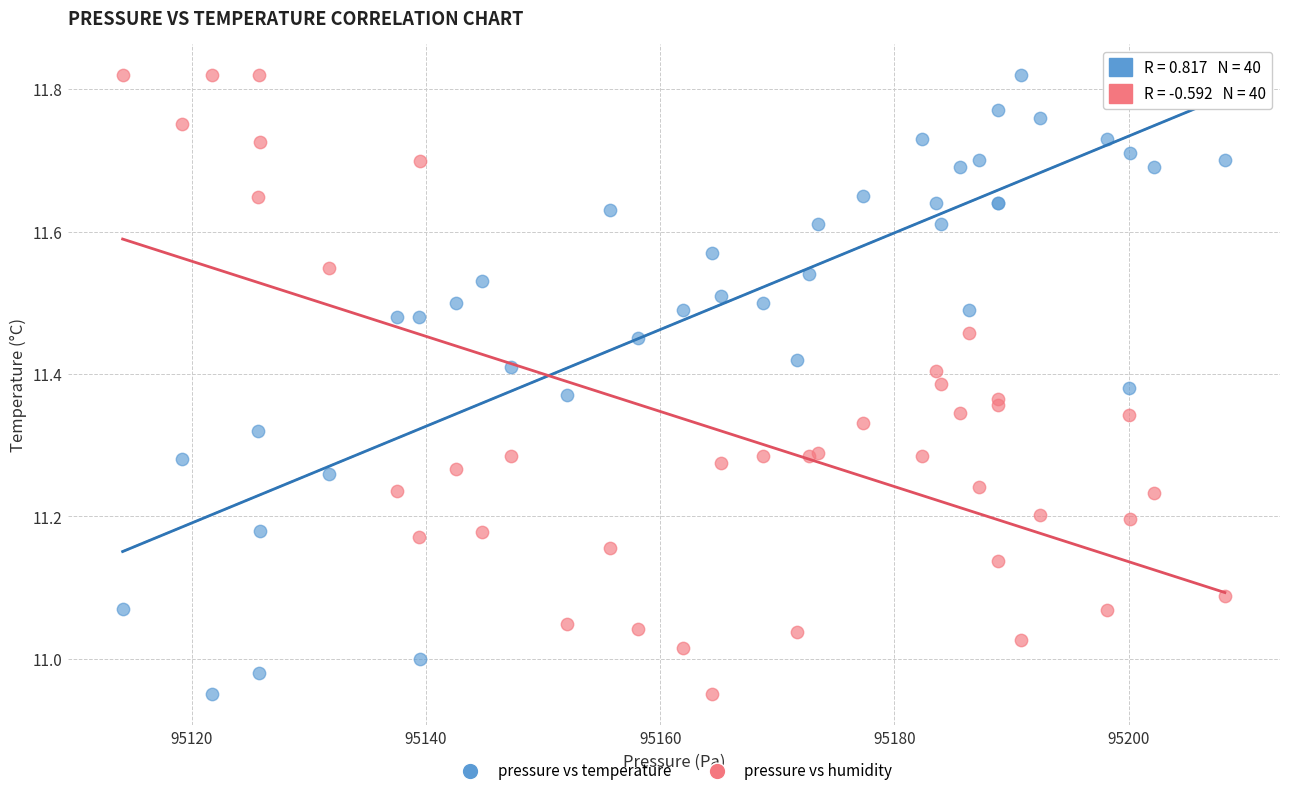

What are all the series names shown in the legend?

pressure vs temperature, pressure vs humidity